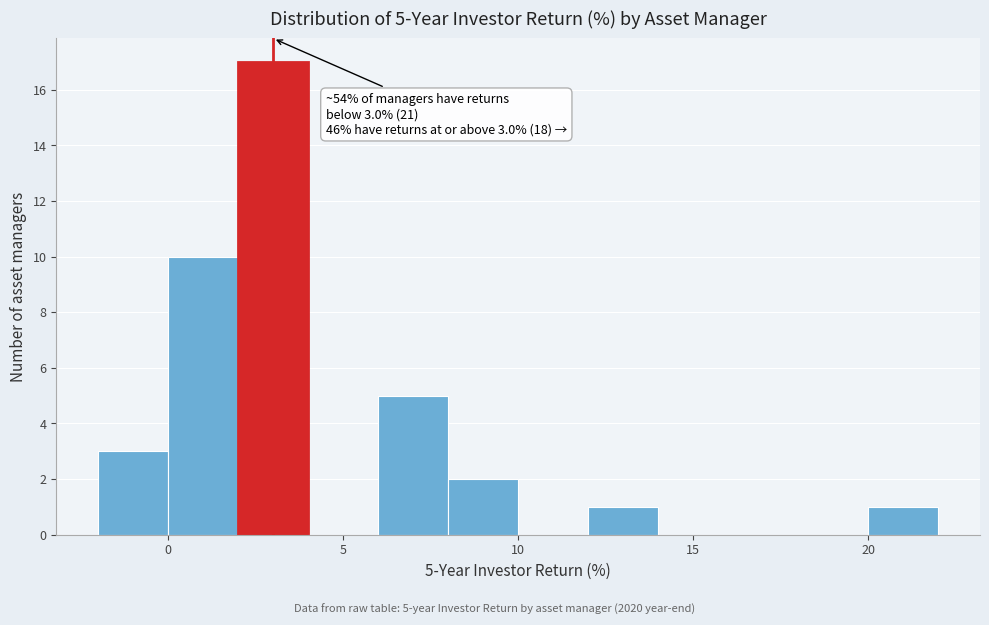

Which range on the x-axis has the tallest bar?

2 to 4